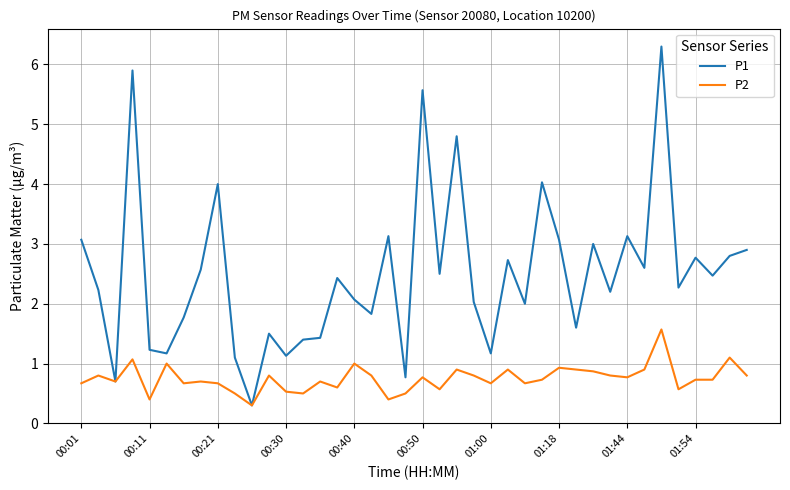

Reading right to left, list all the values displayed in this chart.

P1: 2.9	2.8	2.5	2.8	2.3	6.3	2.6	3.1	2.2	3.0	1.6	3.1	4.0	2.0	2.7	1.2	2.0	4.8	2.5	5.6	0.8	3.1	1.8	2.1	2.4	1.4	1.4	1.1	1.5	0.3	1.1	4.0	2.6	1.8	1.2	1.2	5.9	0.7	2.2	3.1
P2: 0.8	1.1	0.7	0.7	0.6	1.6	0.9	0.8	0.8	0.9	0.9	0.9	0.7	0.7	0.9	0.7	0.8	0.9	0.6	0.8	0.5	0.4	0.8	1.0	0.6	0.7	0.5	0.5	0.8	0.3	0.5	0.7	0.7	0.7	1.0	0.4	1.1	0.7	0.8	0.7